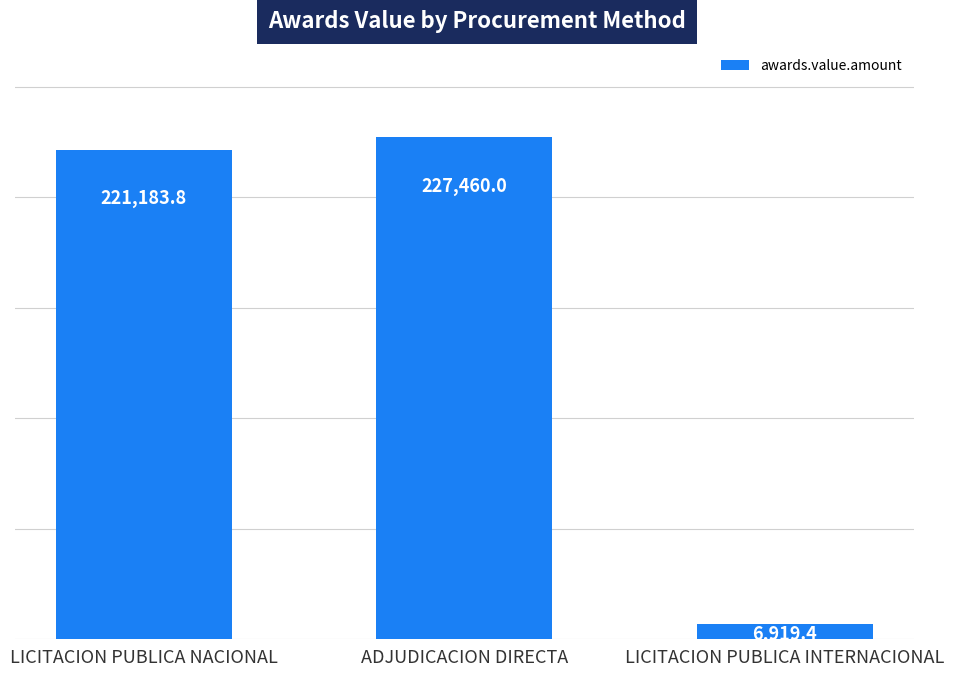

Which has a higher value, LICITACION PUBLICA NACIONAL or LICITACION PUBLICA INTERNACIONAL?

LICITACION PUBLICA NACIONAL